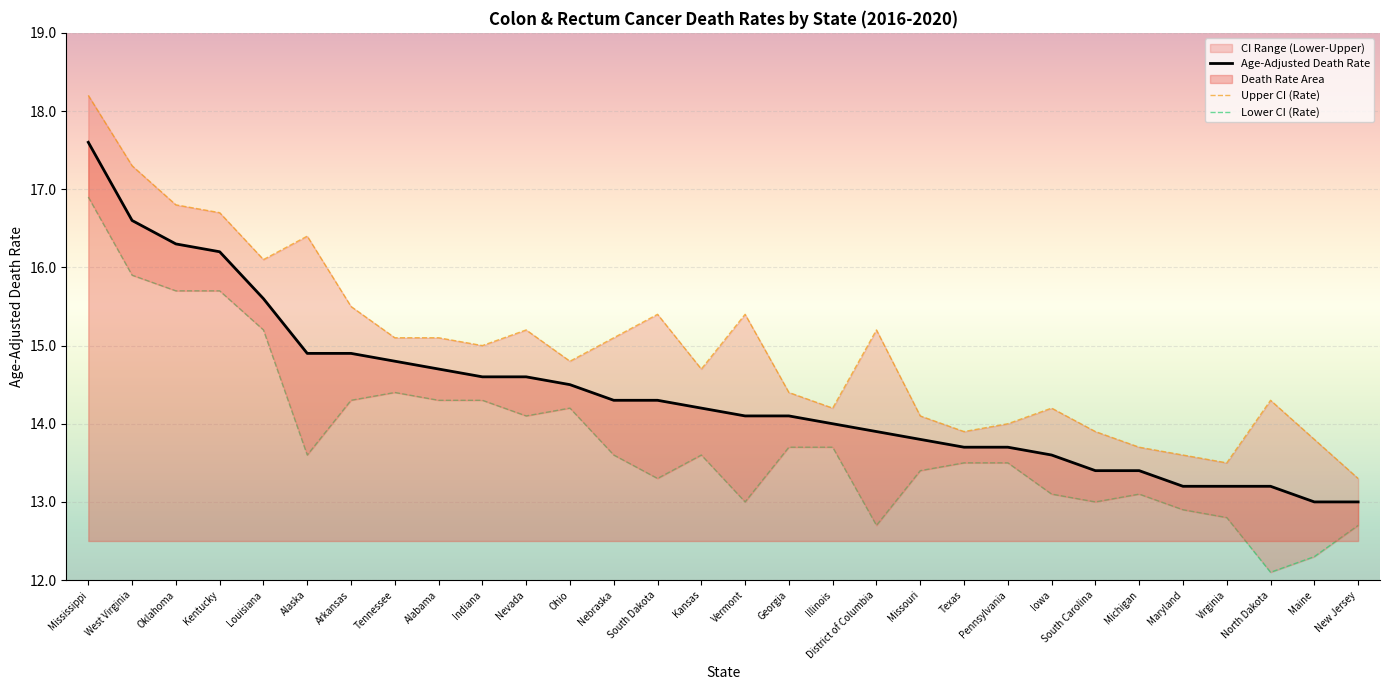

What is the label of the 28th point from the right?

Oklahoma